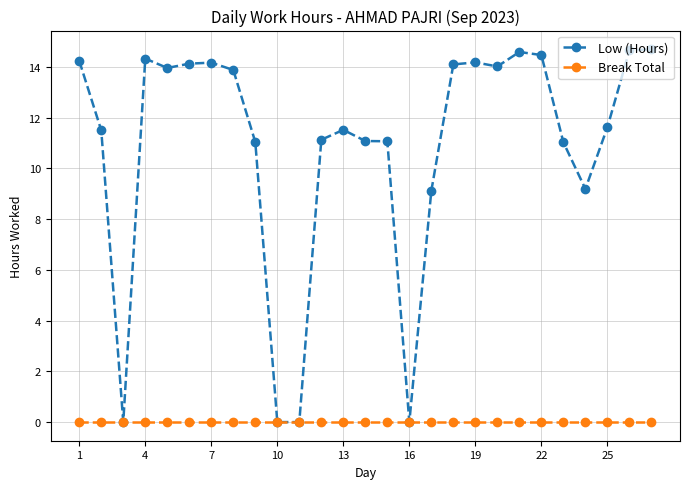

Which series has the widest spread of values?

Low (Hours)